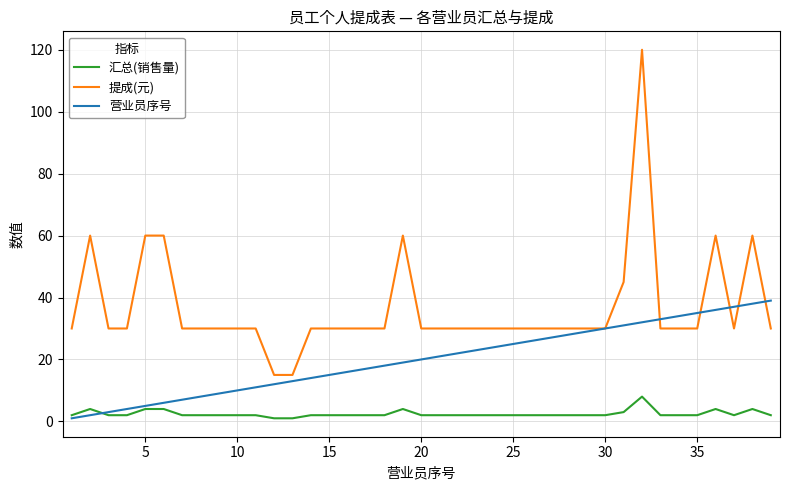

List the series in order of their overall mean, lowest first.

汇总(销售量), 营业员序号, 提成(元)